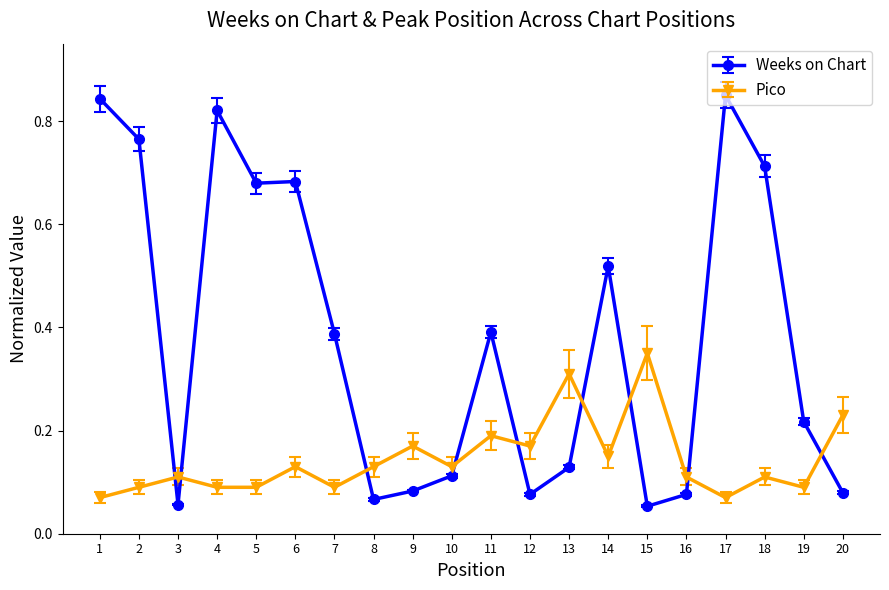

Which series has the widest spread of values?

Weeks on Chart